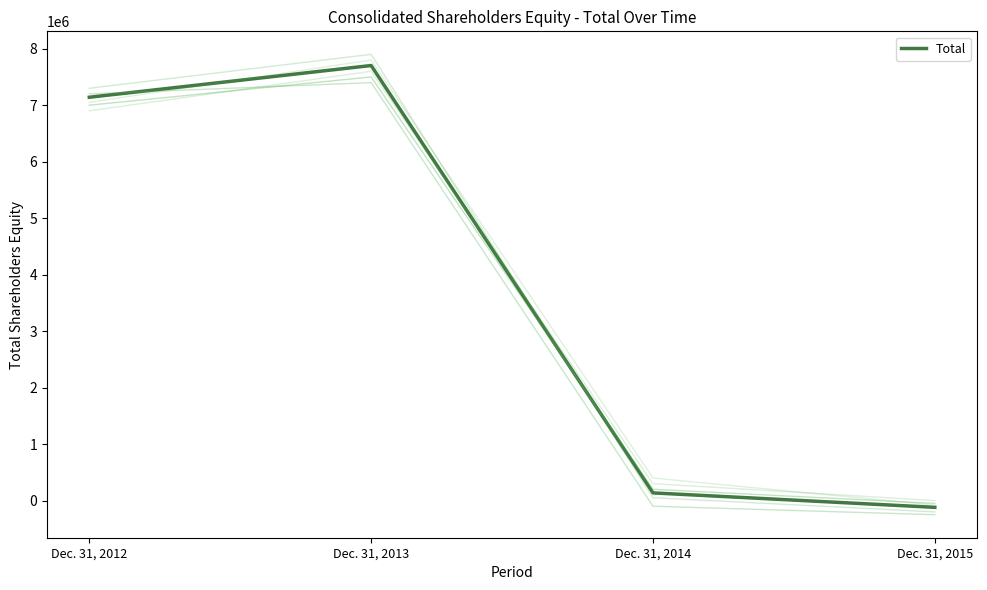

The chart shows a value of -68210 at Dec. 31, 2015. True or false?

False